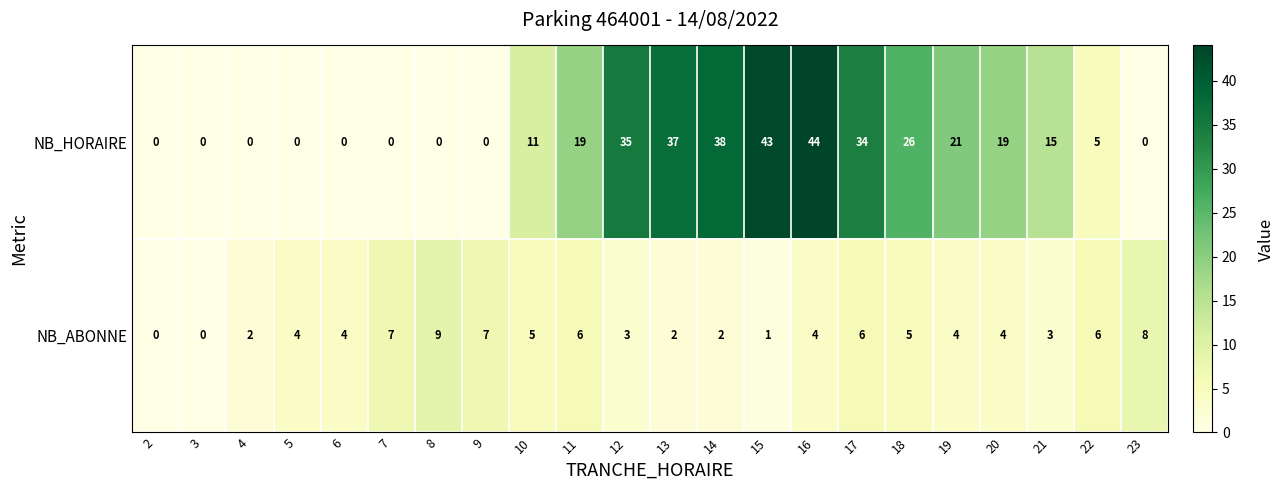

At which label does NB_HORAIRE first exceed 15?

11